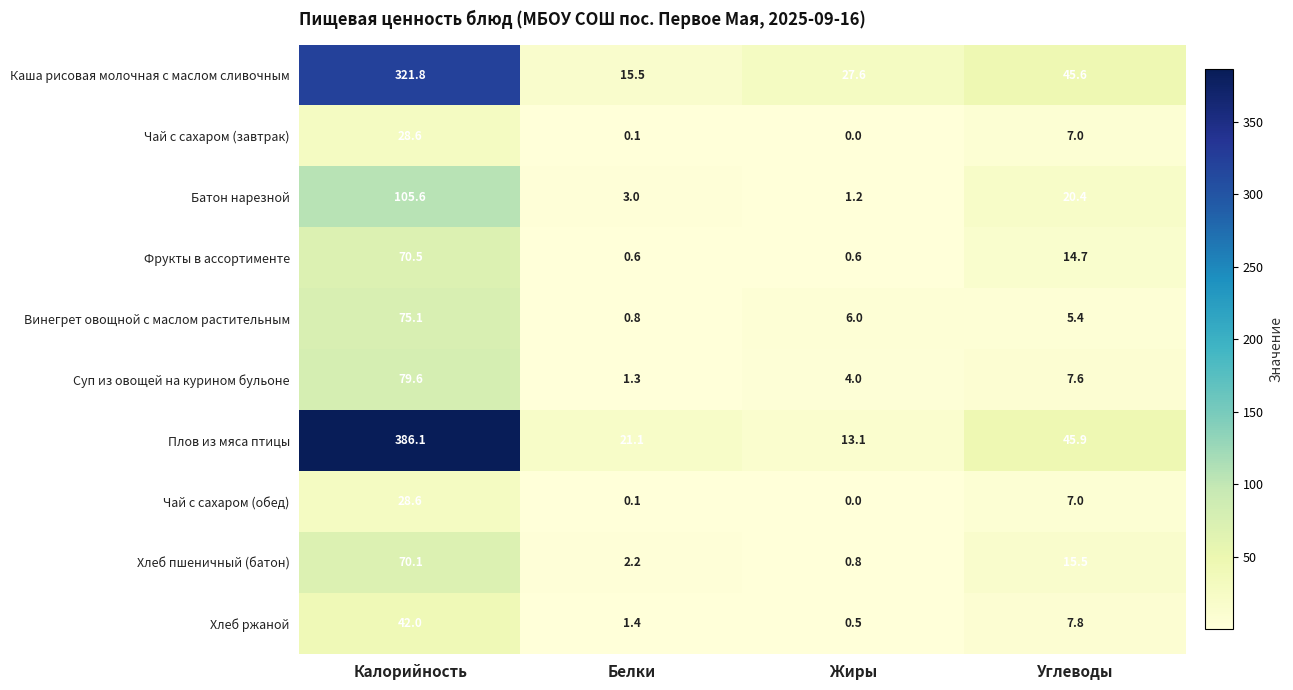

List the labels in order of Плов из мяса птицы value, smallest first.

Жиры, Белки, Углеводы, Калорийность